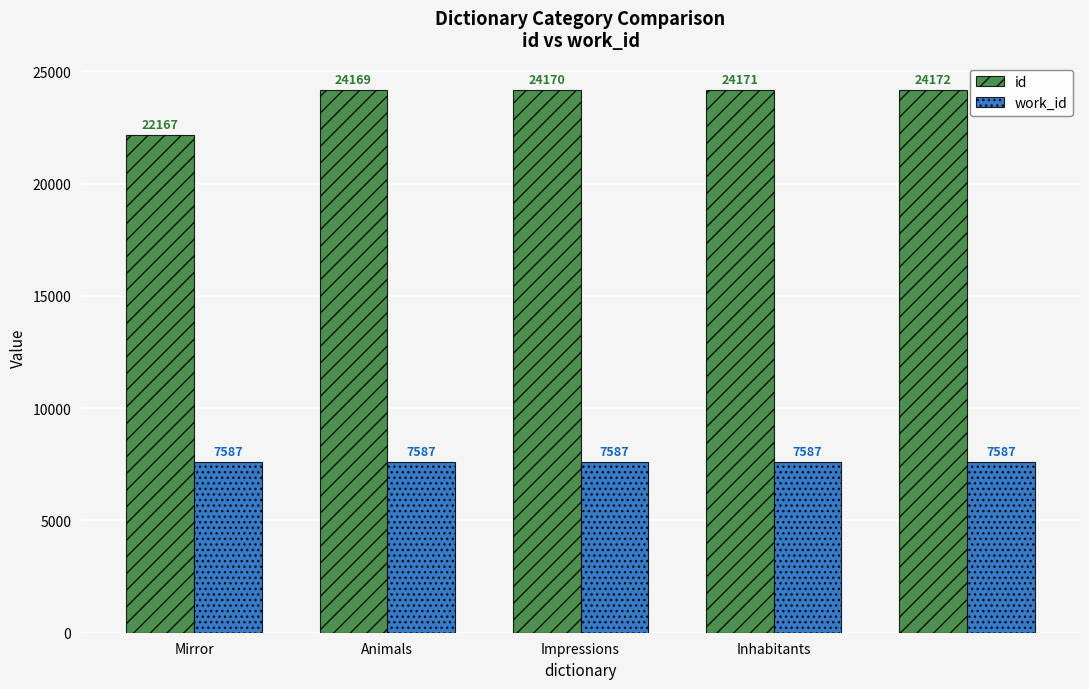

Which series has the largest range (max minus min)?

id